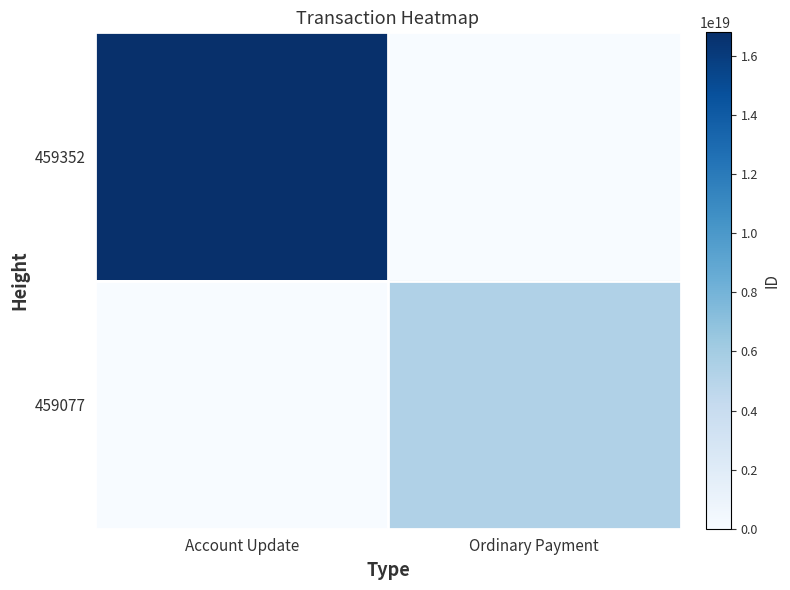

Reading left to right, list all the values displayed in this chart.

459352: Account Update=16805065673992333312	Ordinary Payment=0
459077: Account Update=0	Ordinary Payment=5371960526964582400